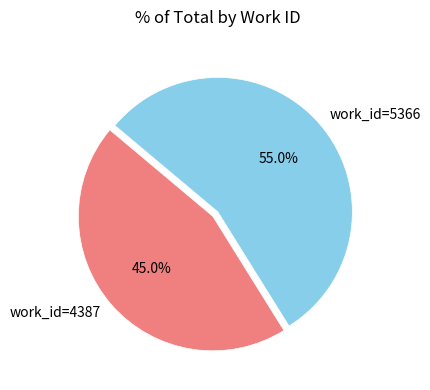

What portion of the pie excludes work_id=4387?

55.0%